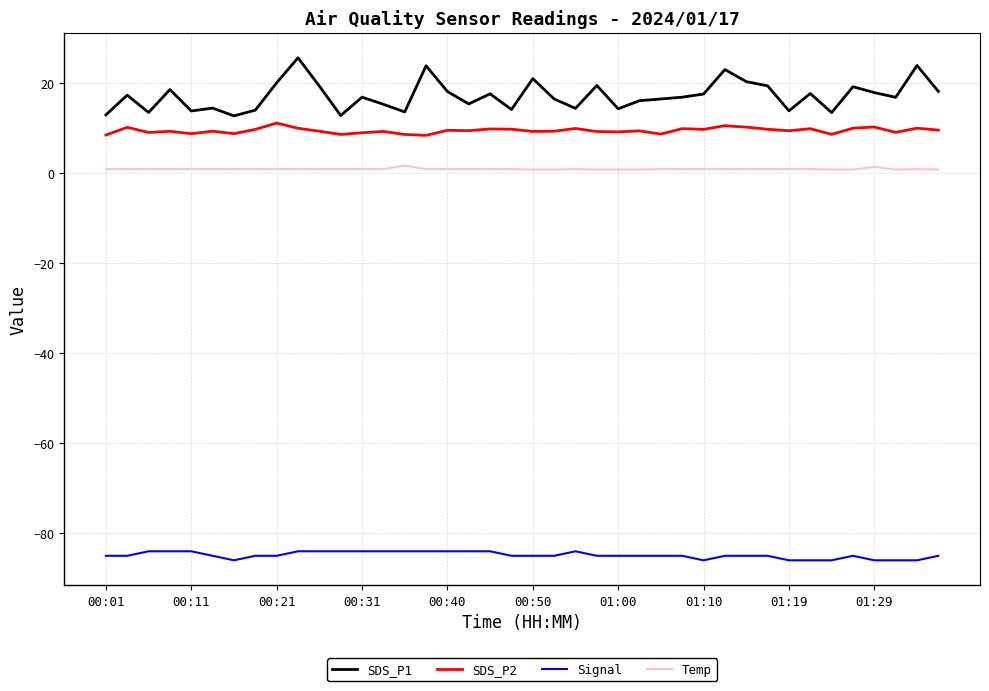

What is the difference between the maximum and minimum values in the SDS_P2 series?

2.7